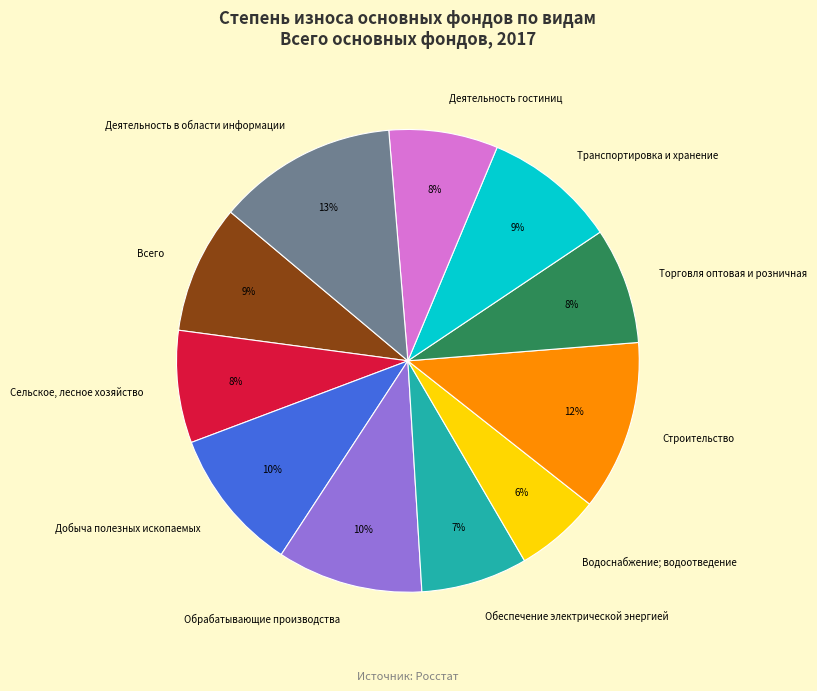

Does Деятельность в области информации account for over 50% of the chart?

No